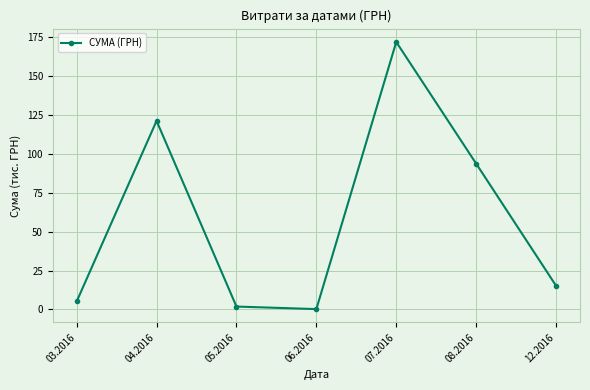

How many values exceed 15?

4